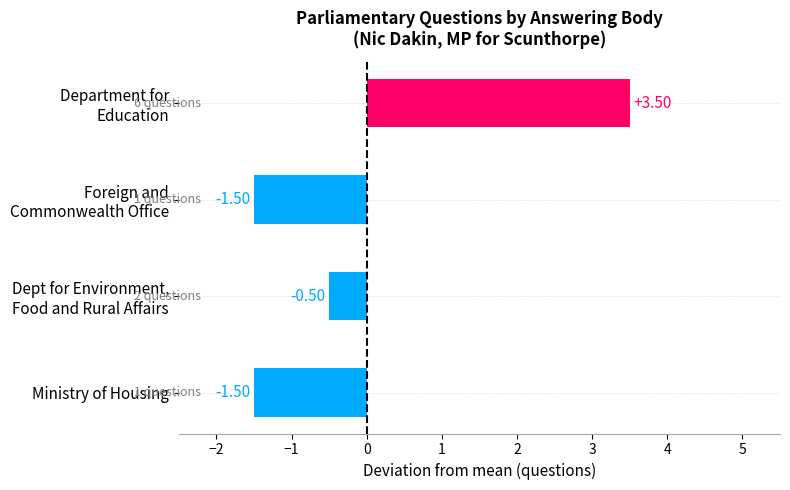

What is the difference between the maximum and second lowest values?

5.0